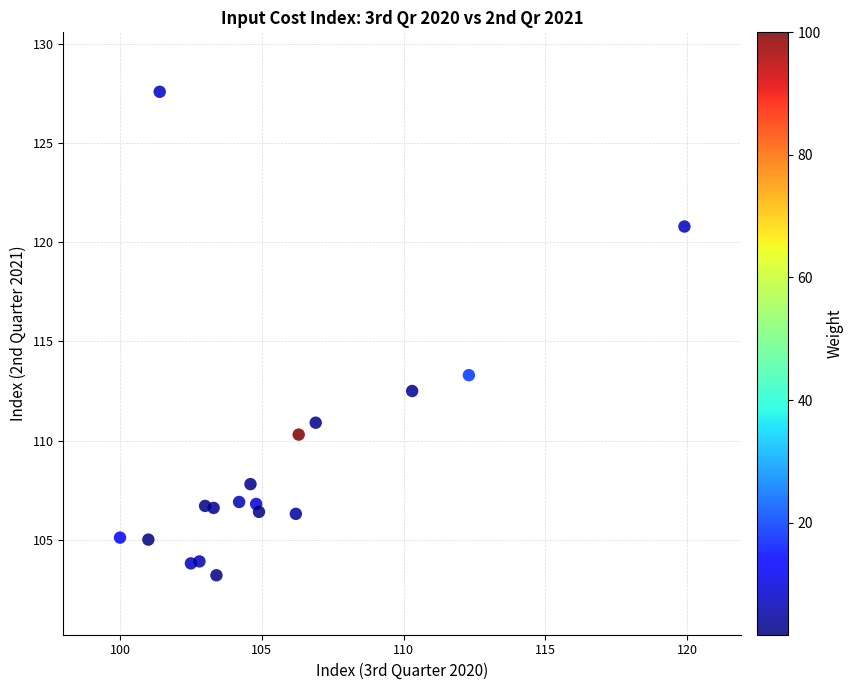

What is the range of Y values (max minus min)?

24.4